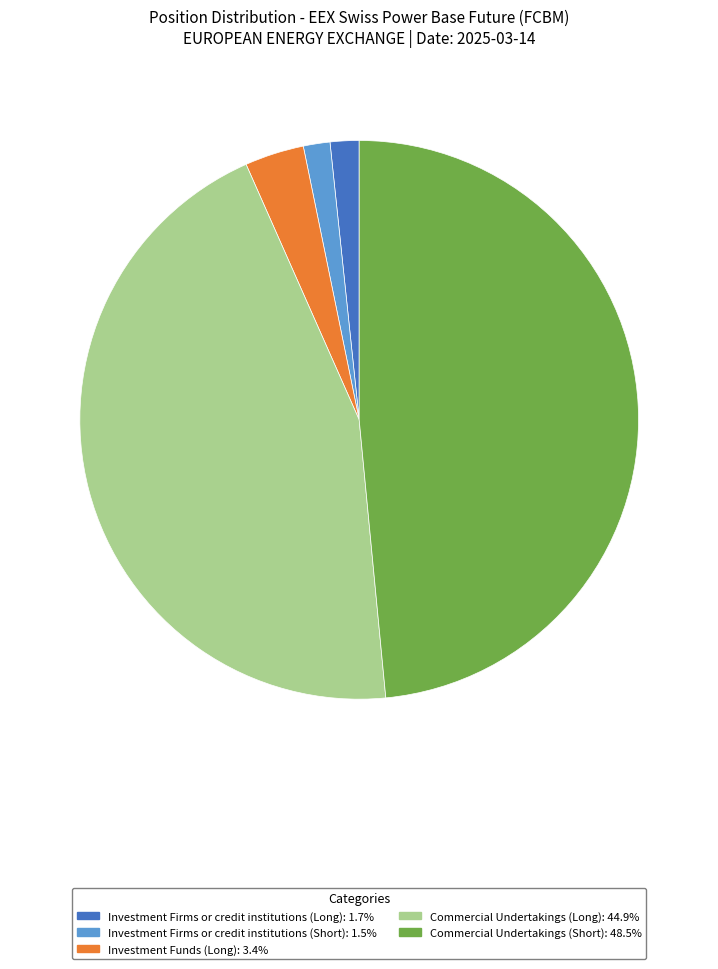

Count the number of slices in the pie.

5